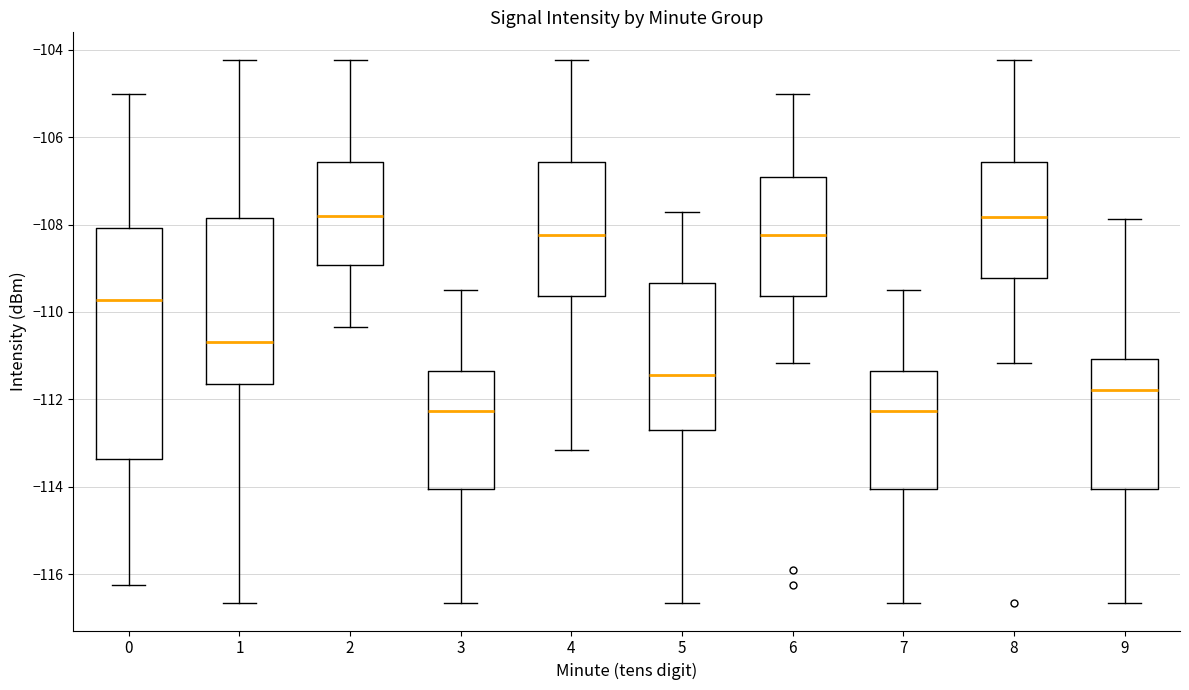

Reading left to right, read every box against the y-axis: the position of its median line, the range the box covers, and the ends of its whiskers. The values are not printed on the chart, so give them approximately, as read against the axis.

0: median -109.8, box -113.4 to -108.0, whiskers -116.2 to -105.0
1: median -110.6, box -111.6 to -107.8, whiskers -116.6 to -104.2
2: median -107.8, box -109.0 to -106.6, whiskers -110.4 to -104.2
3: median -112.2, box -114.0 to -111.4, whiskers -116.6 to -109.4
4: median -108.2, box -109.6 to -106.6, whiskers -113.2 to -104.2
5: median -111.4, box -112.8 to -109.4, whiskers -116.6 to -107.8
6: median -108.2, box -109.6 to -107.0, whiskers -111.2 to -105.0
7: median -112.2, box -114.0 to -111.4, whiskers -116.6 to -109.4
8: median -107.8, box -109.2 to -106.6, whiskers -111.2 to -104.2
9: median -111.8, box -114.0 to -111.0, whiskers -116.6 to -107.8